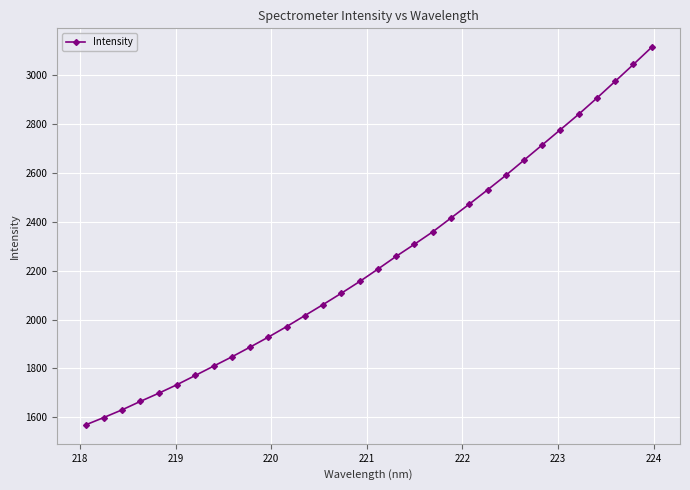

What is the difference between the second highest and second lowest values?

1442.7